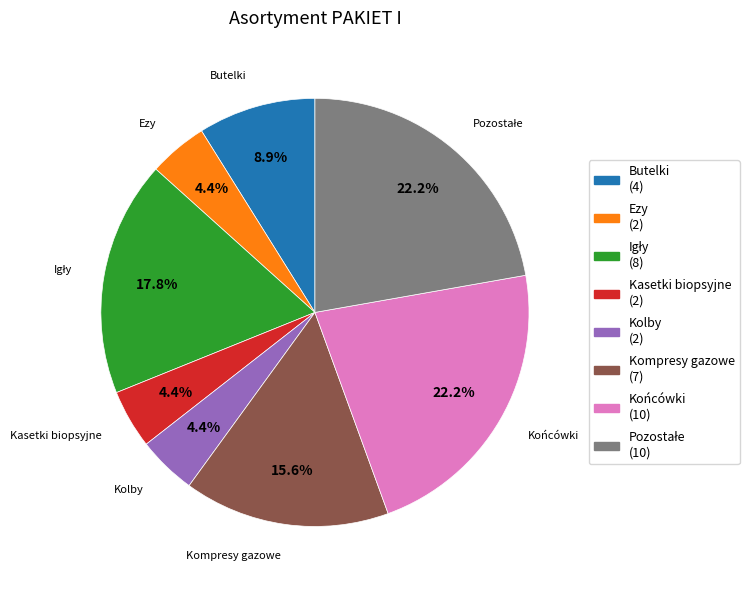

To the nearest percent, what percentage of the pie is Ezy?

4%